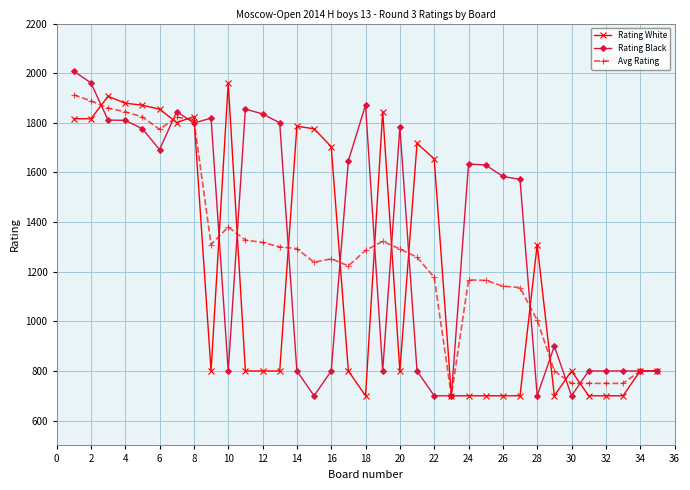

Which series has the largest total across all categories?

Rating Black